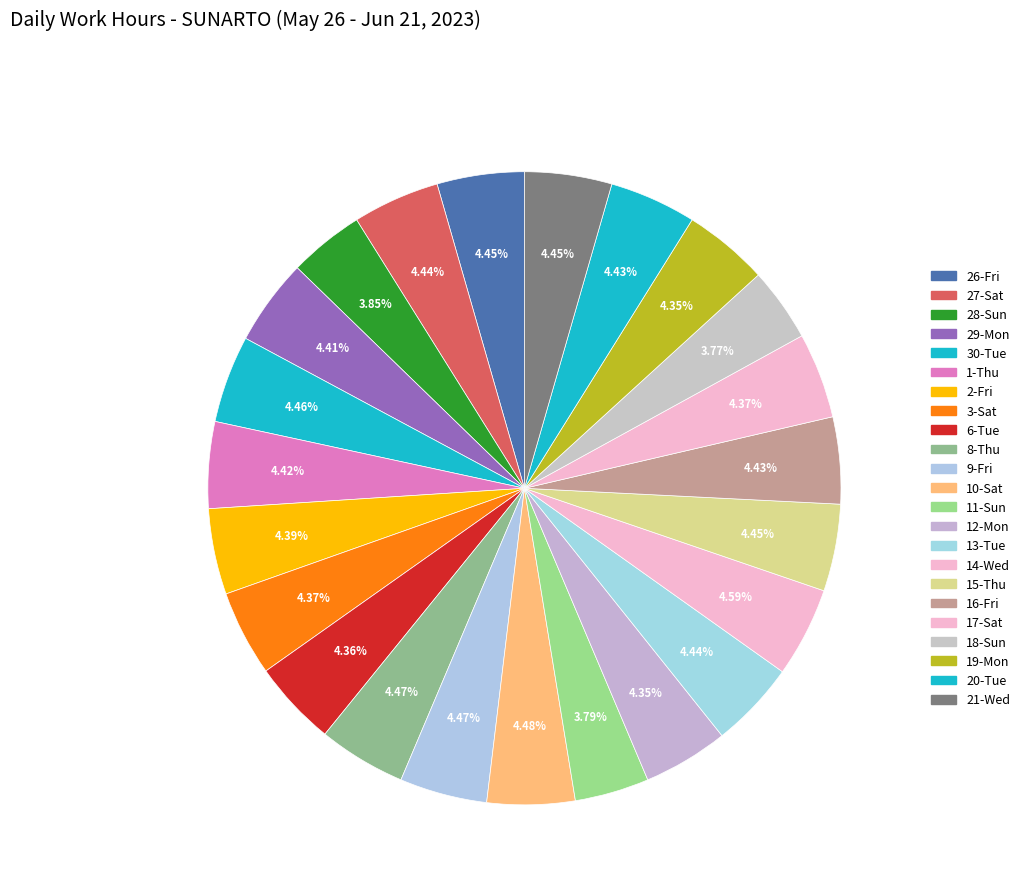

Count the number of slices in the pie.

23